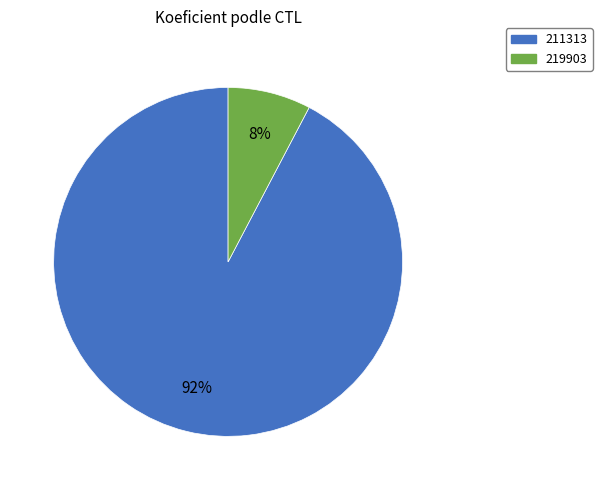

Is it true that 211313 is 87% of the pie?

False